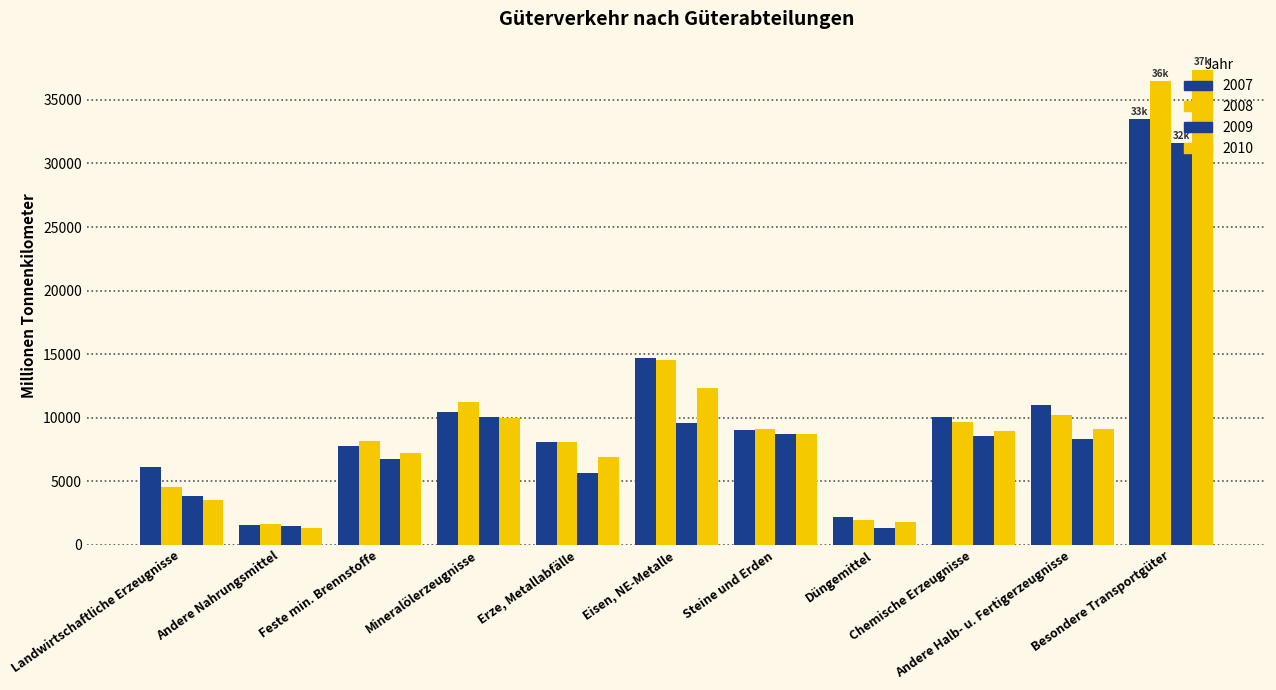

How many data points in 2007 are less than 9034?

5